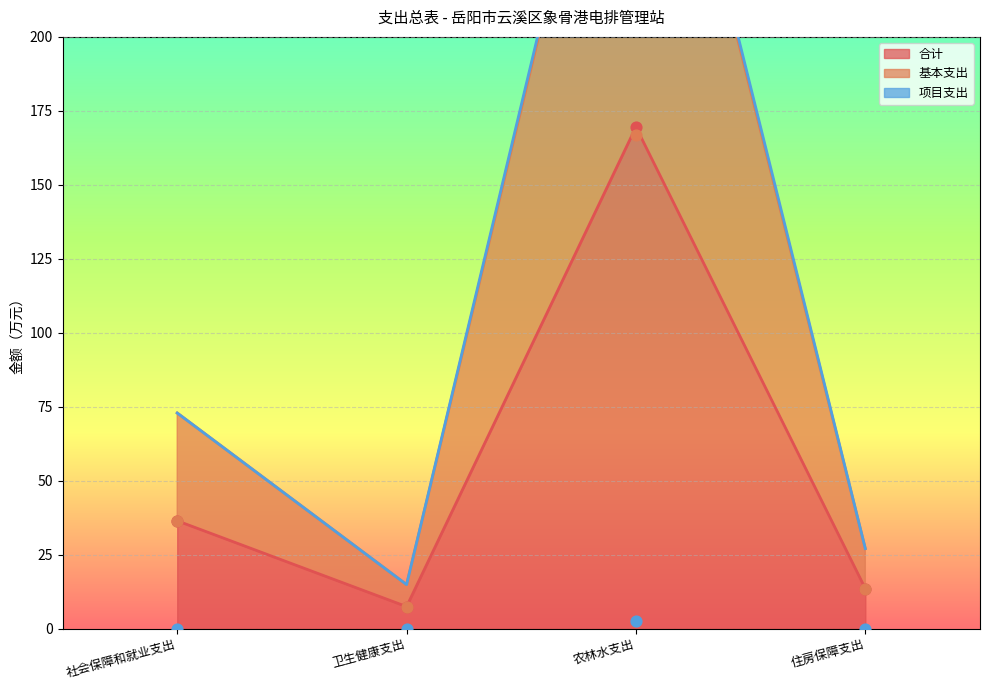

Which series has the largest total across all categories?

合计